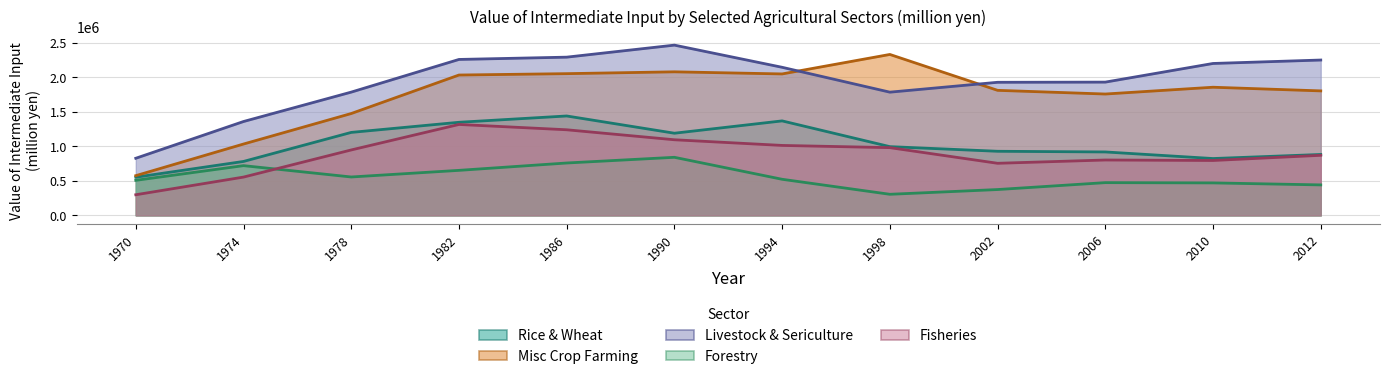

Does the chart display data point markers on the line(s)?

No